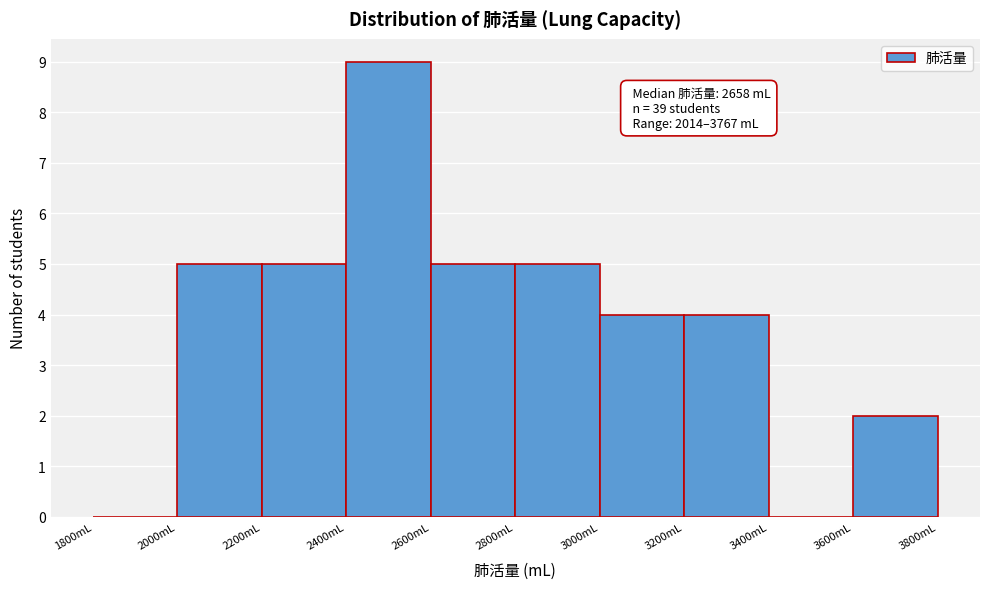

Over which range of the x-axis is the bar tallest?

2400 to 2600